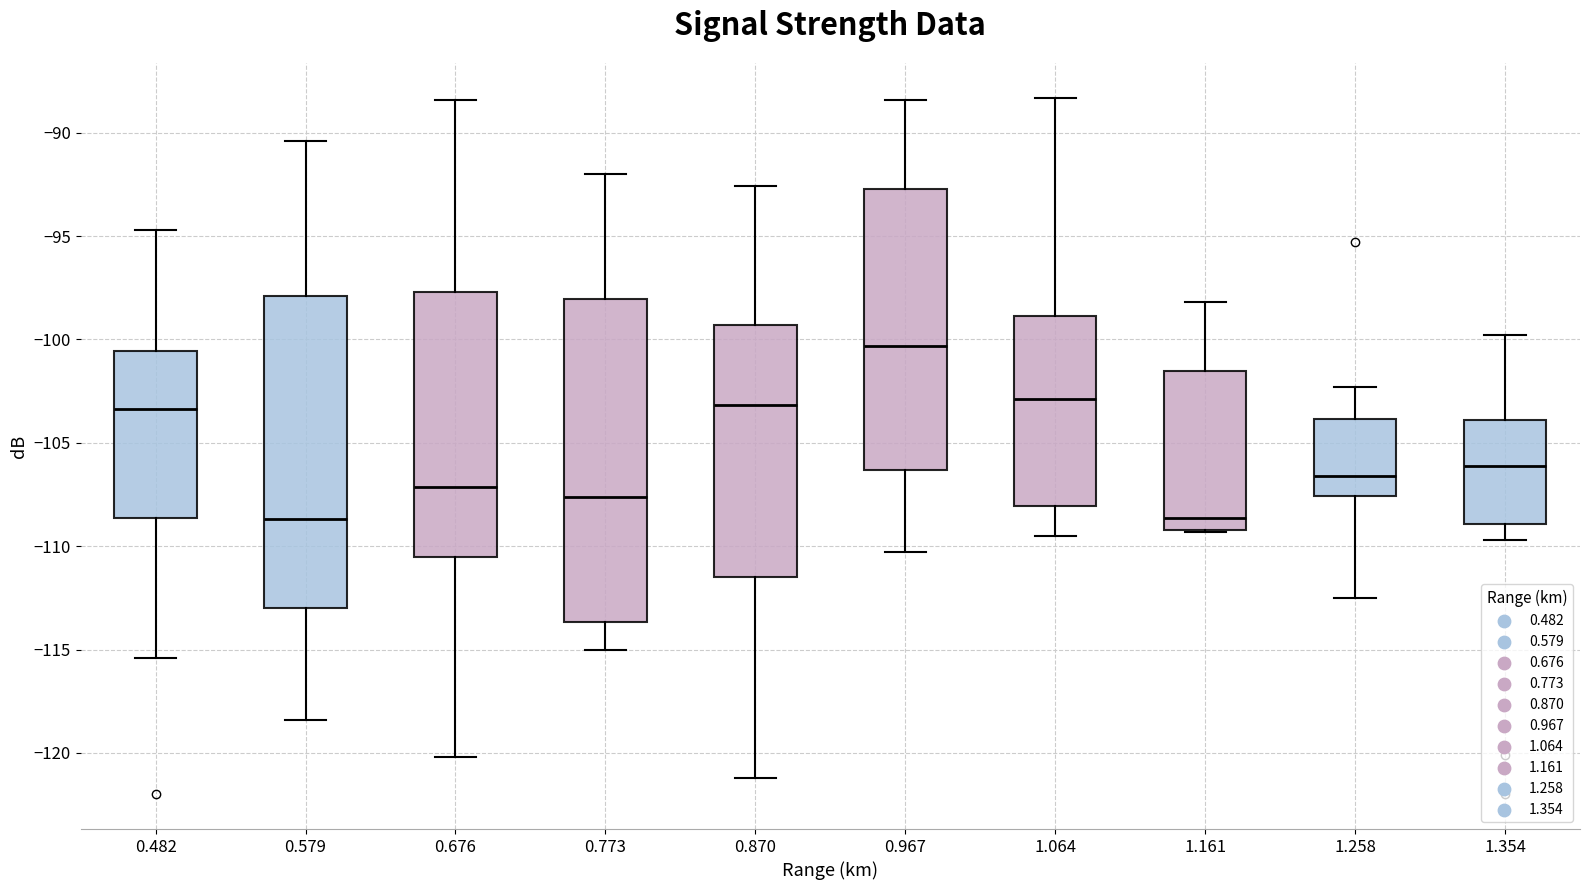

Where does the upper whisker of the box at x = 0.870 end on the y-axis? The values are not printed on the chart, so give them approximately, as read against the axis.

-92.5